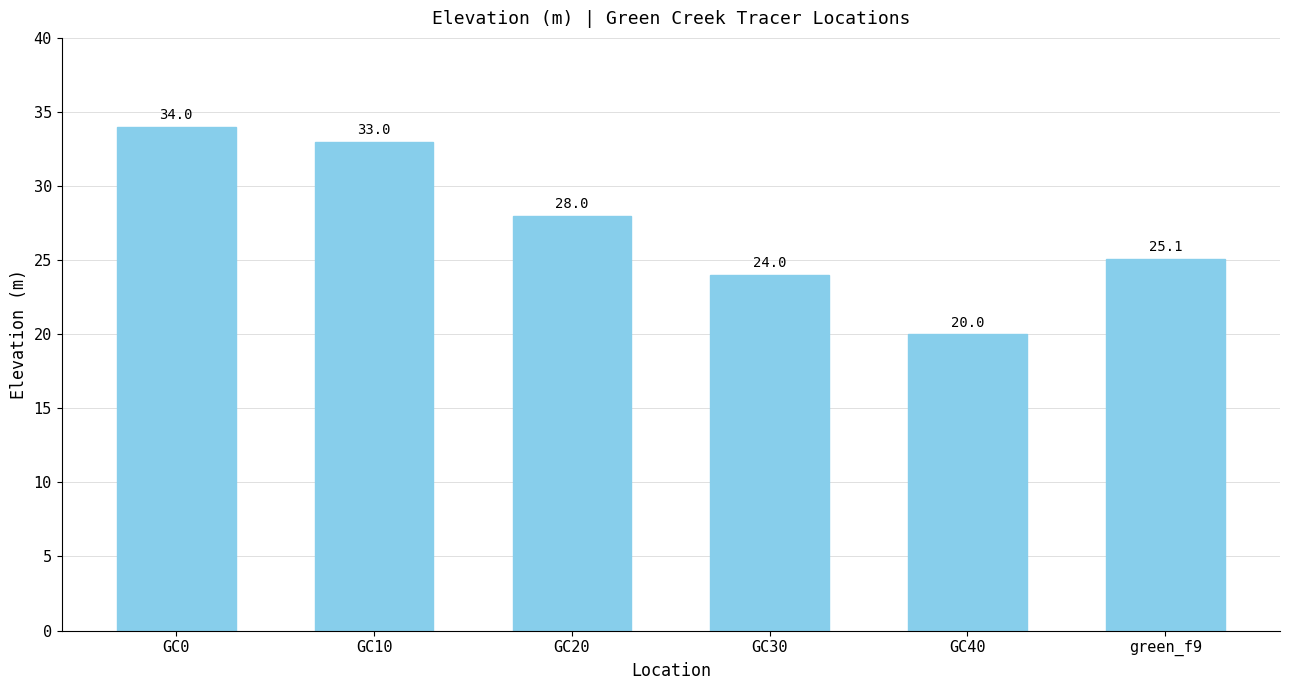

What is the difference between the maximum and second lowest values?

10.0